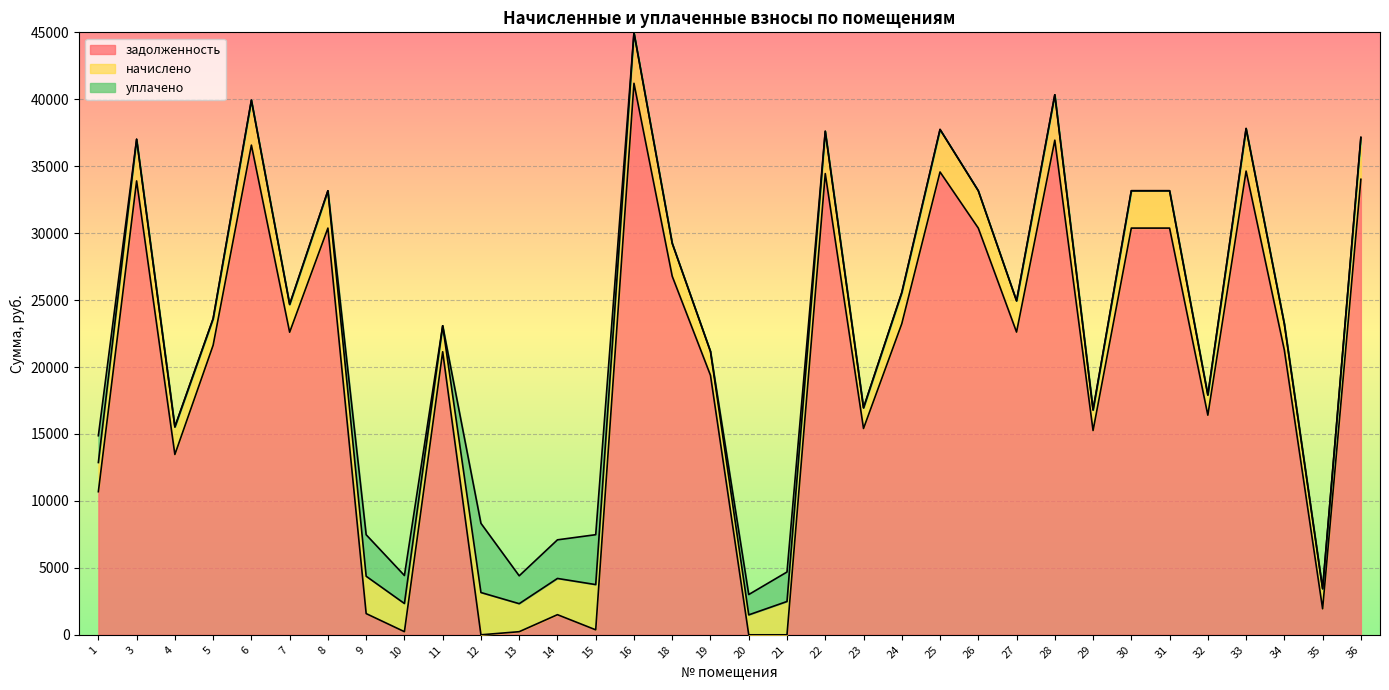

Which series changed the most between 12 and 21?

уплачено